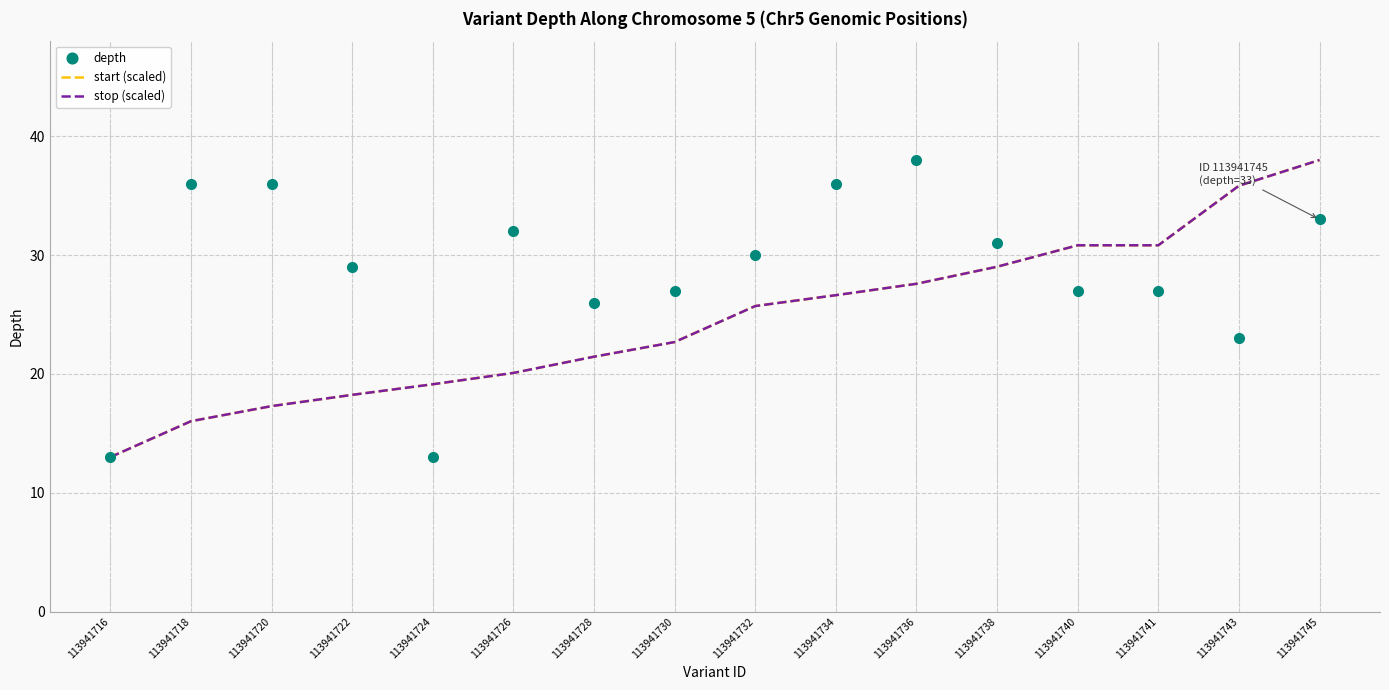

Is it true that start (scaled) equals 29.7 at 113941728?

False